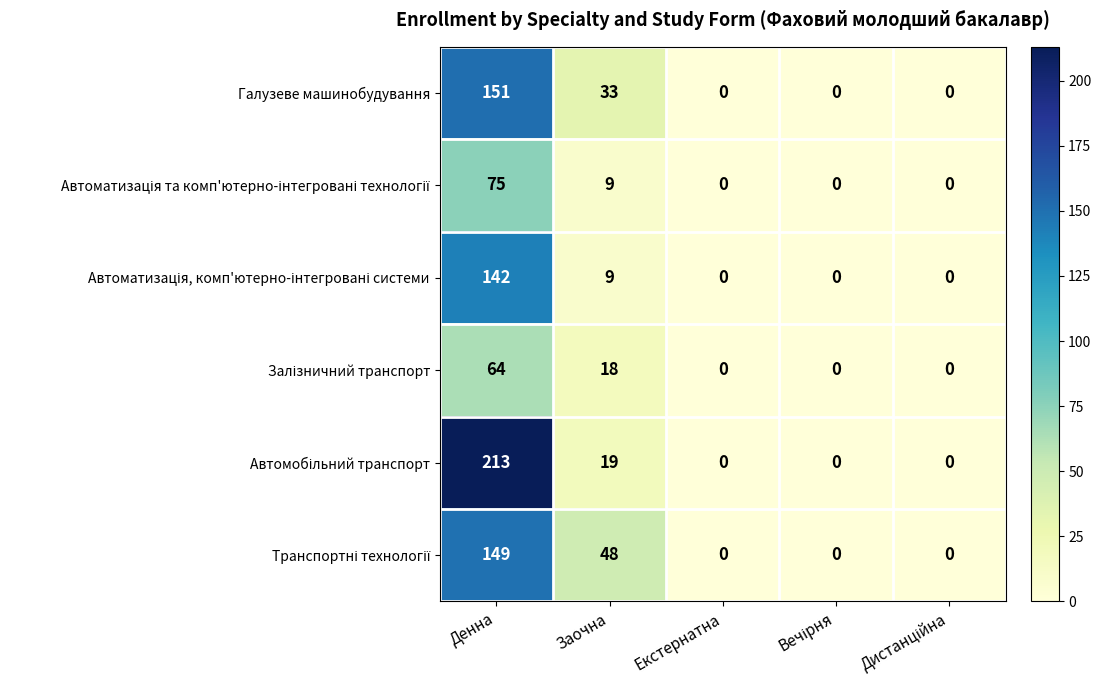

What is the average value of the Галузеве машинобудування series?

37